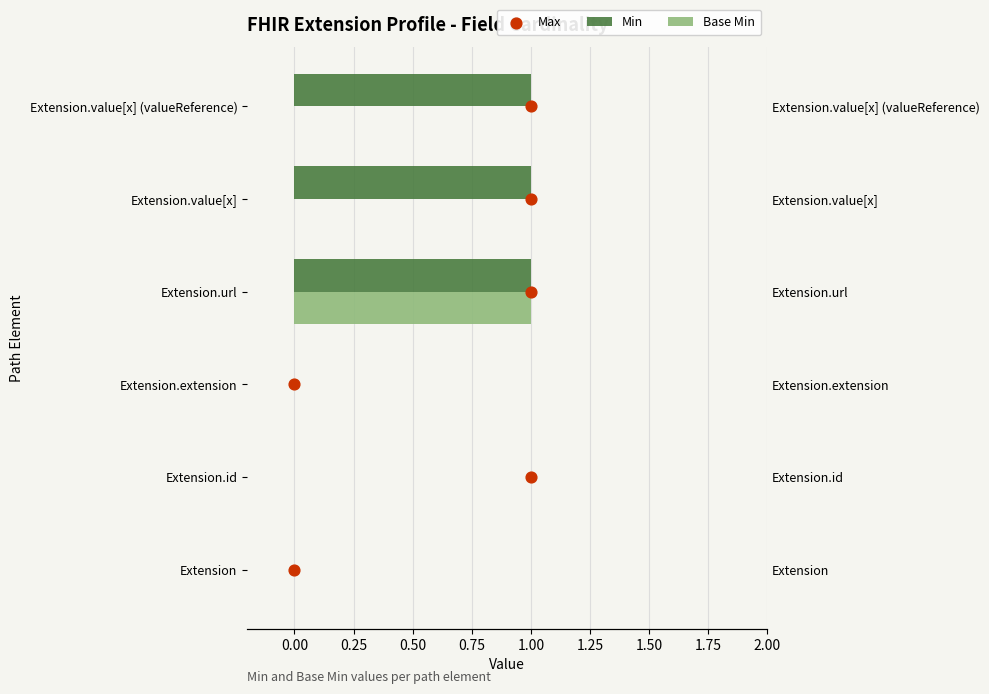

What are all the series names shown in the legend?

Min, Base Min, Max